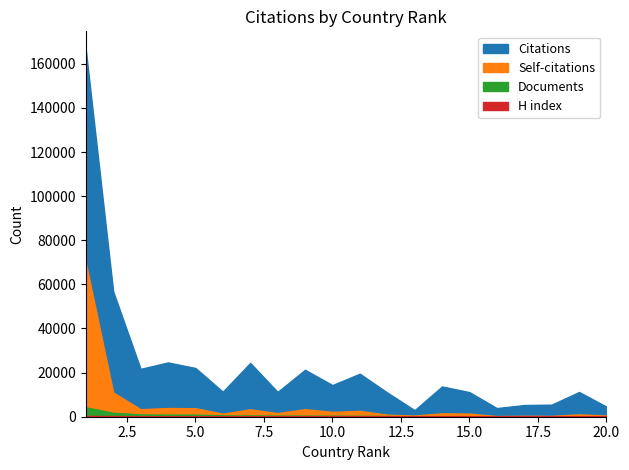

Which series has the largest range (max minus min)?

Citations